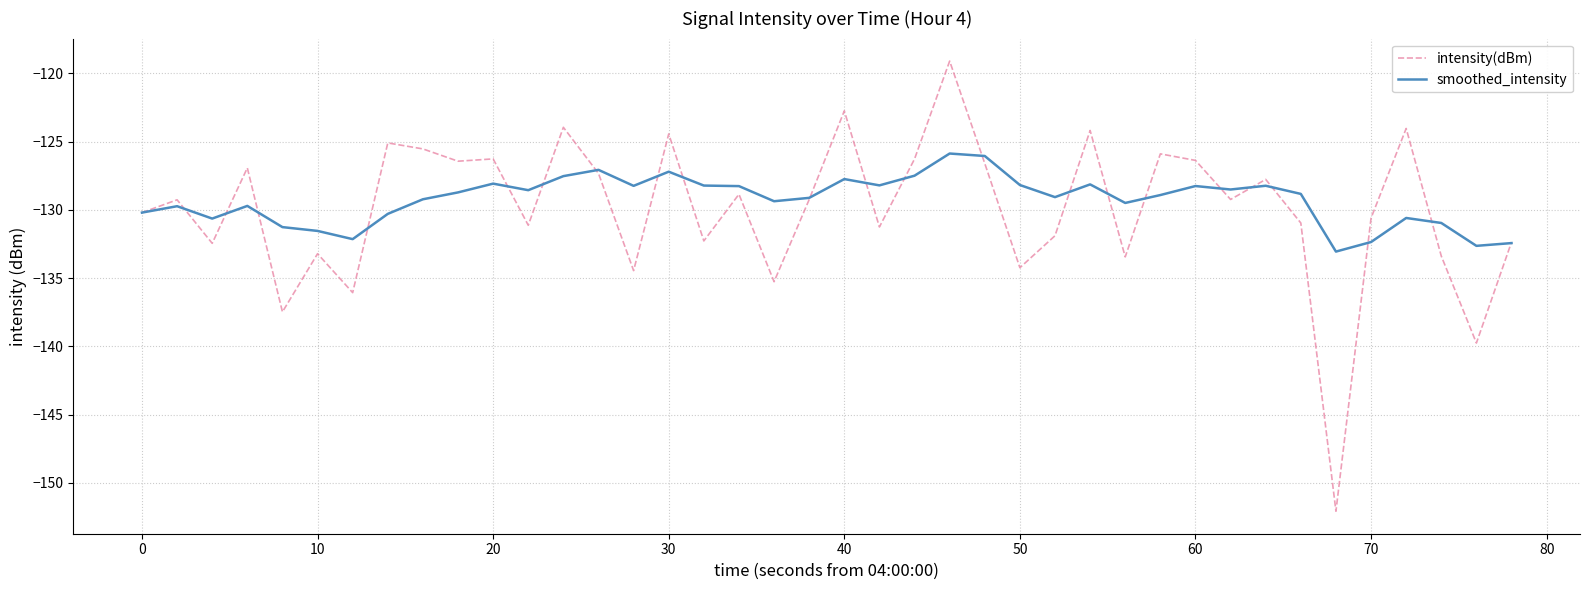

Does the chart have visible grid lines?

Yes